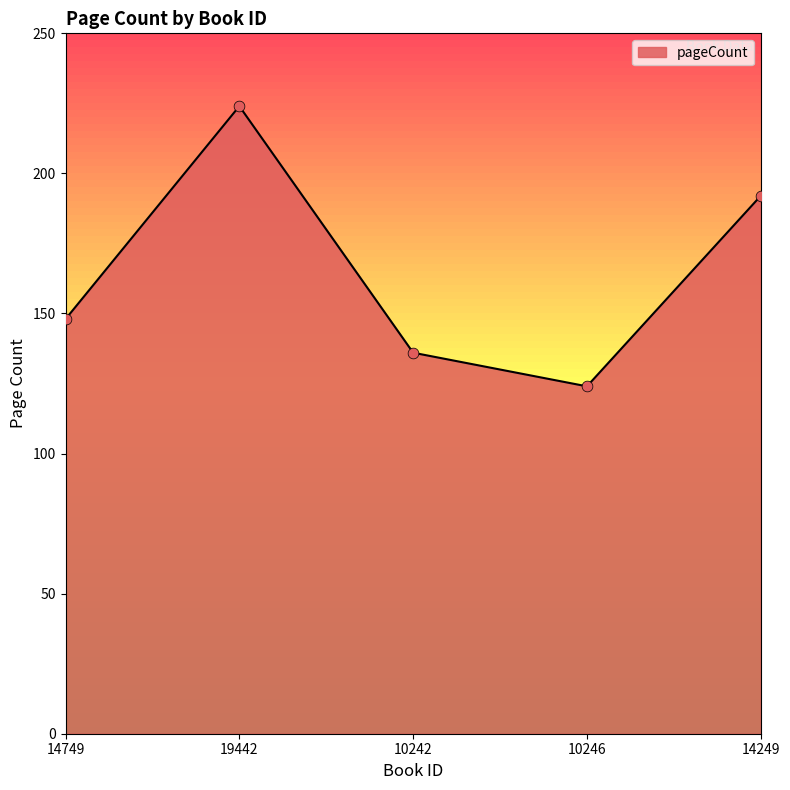

Between 10246 and 19442, which is larger?

19442